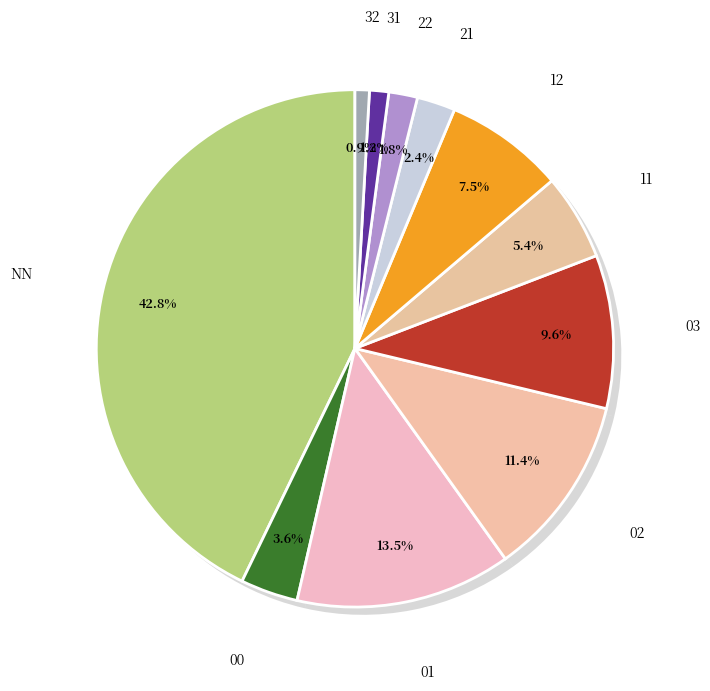

To the nearest percent, what is the average slice percentage?

9%